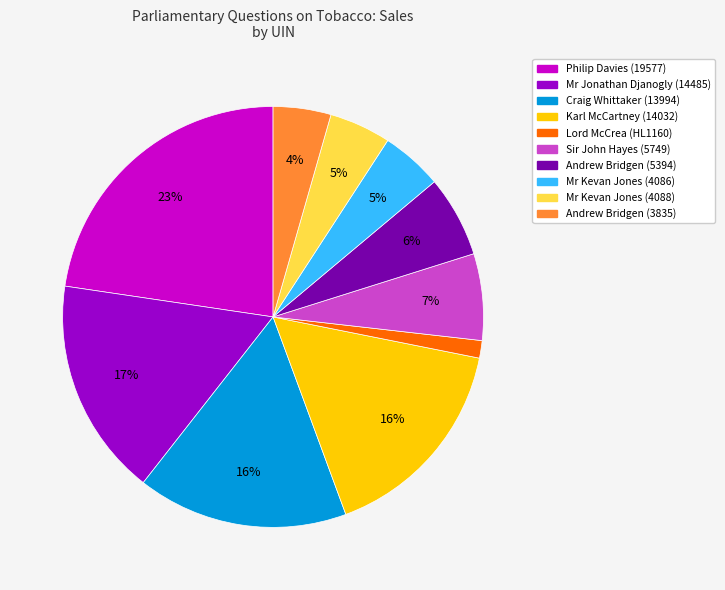

Which category has the smallest portion of the pie?

Lord McCrea (HL1160)